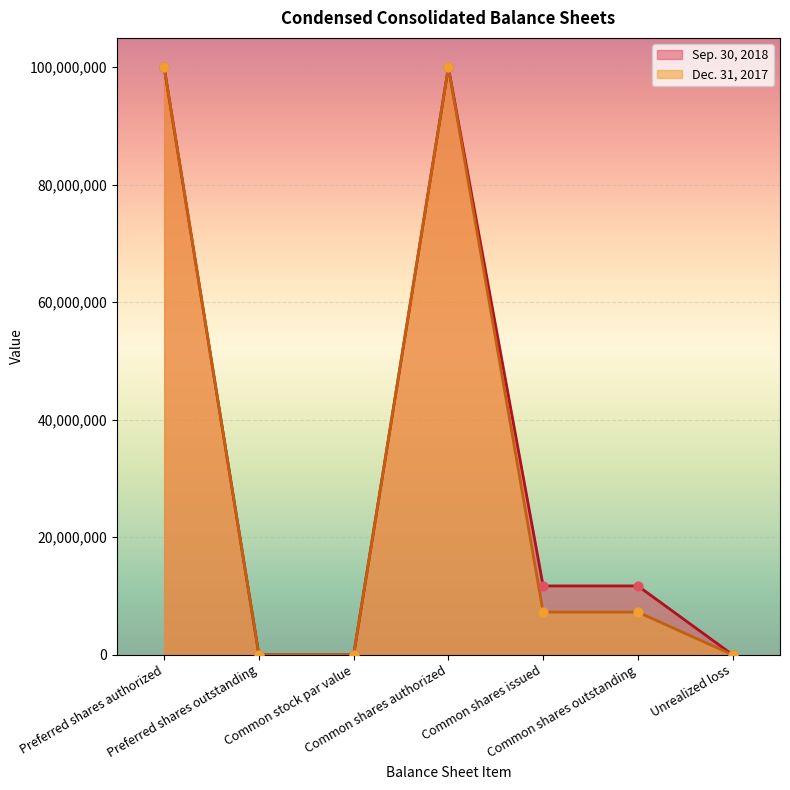

At how many categories does at least one series exceed 67675553?

2